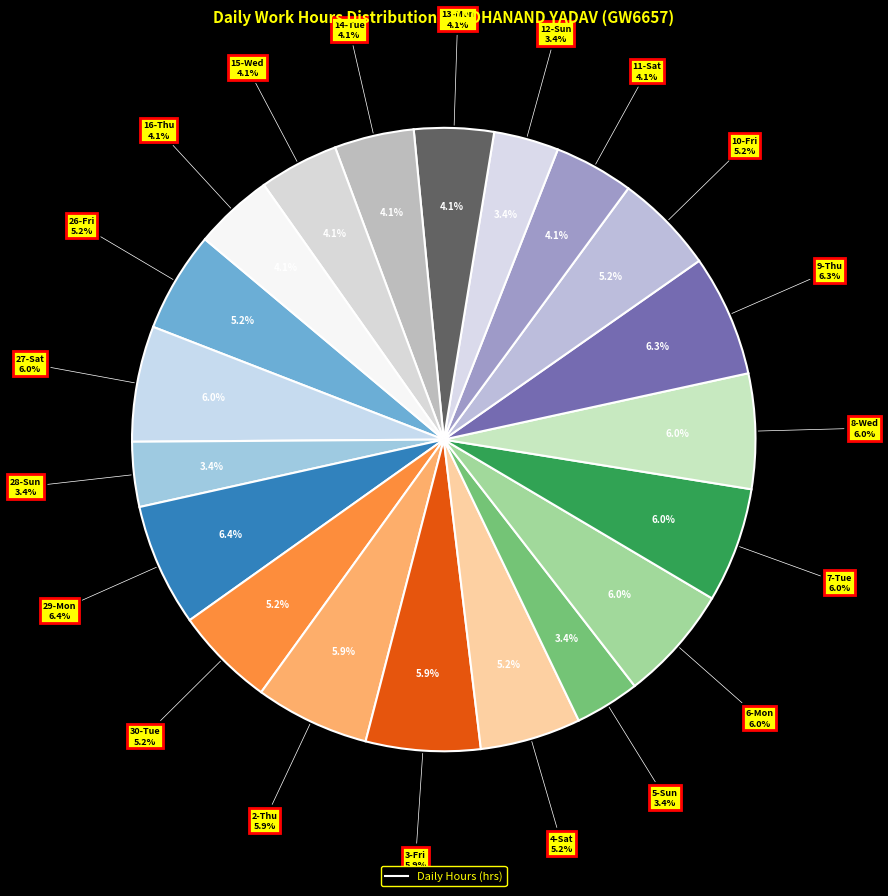

Rank the categories by value from lowest to highest.

28-Sun, 5-Sun, 12-Sun, 16-Thu, 11-Sat, 15-Wed, 14-Tue, 13-Mon, 10-Fri, 30-Tue, 26-Fri, 4-Sat, 2-Thu, 3-Fri, 7-Tue, 8-Wed, 27-Sat, 6-Mon, 9-Thu, 29-Mon